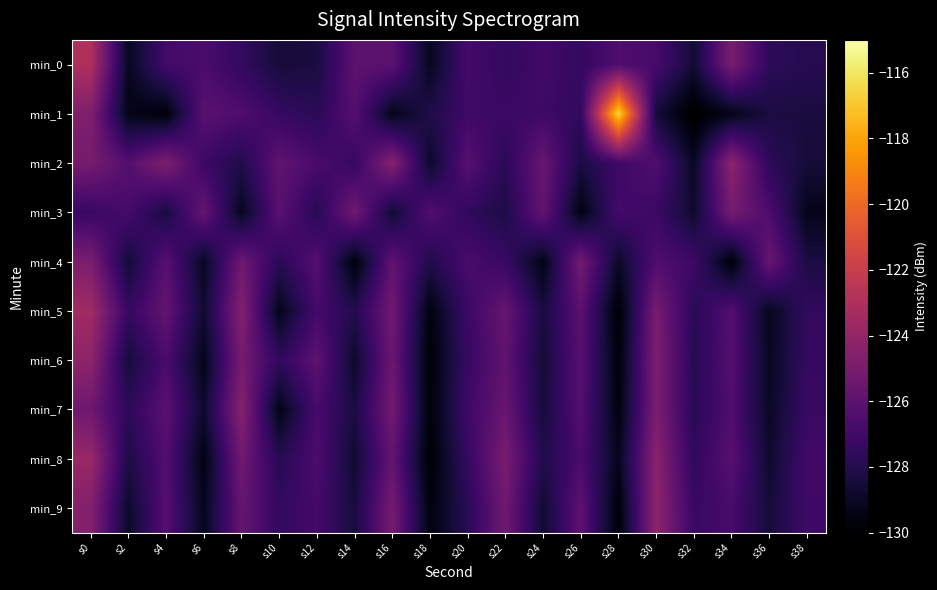

At s12, list the series in order from largest to smallest.

min_6, min_4, min_8, min_2, min_7, min_5, min_9, min_1, min_3, min_0